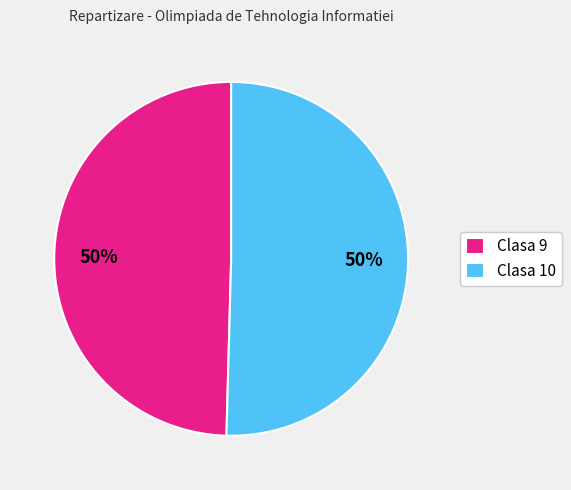

Combined, do Clasa 9 and Clasa 10 account for over 50%?

Yes